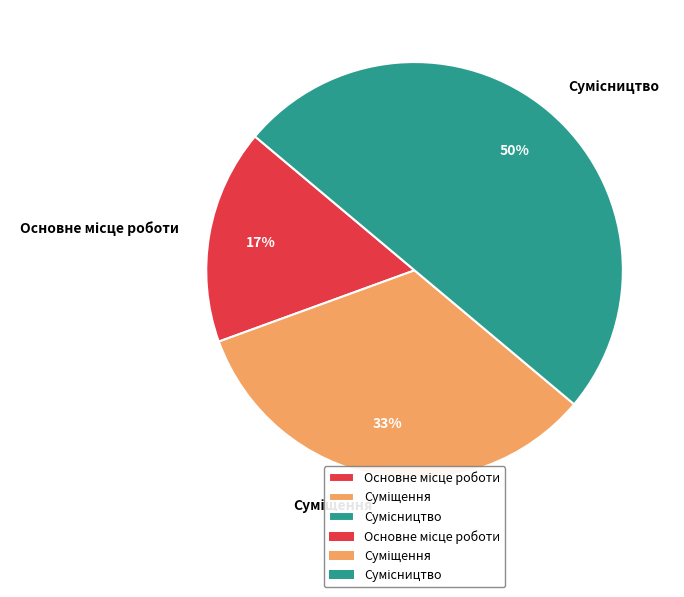

To the nearest percent, what is the difference between the largest and smallest slice percentages?

33%